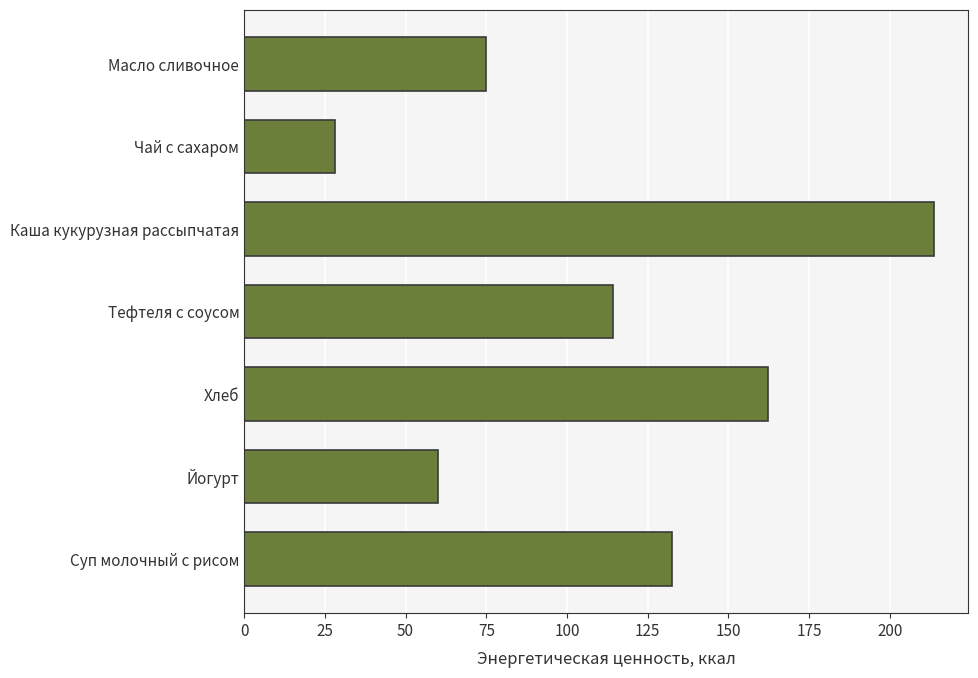

What is the average value?

112.2